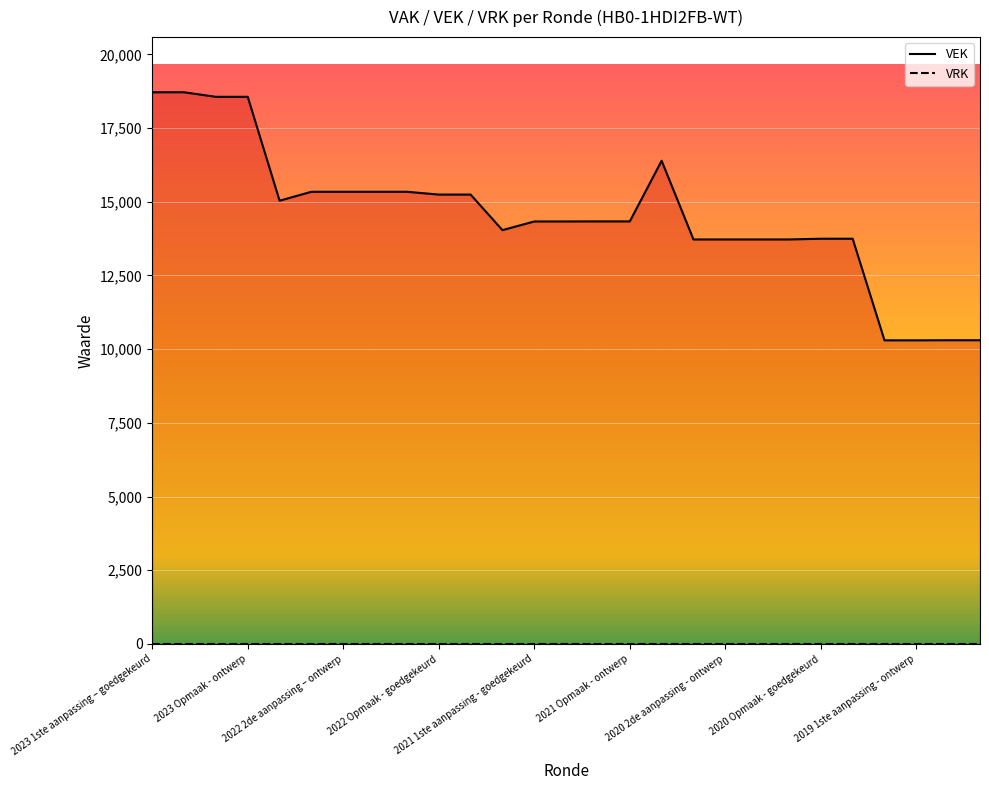

At which category does the data reach its first local peak?

2020 uitvoering